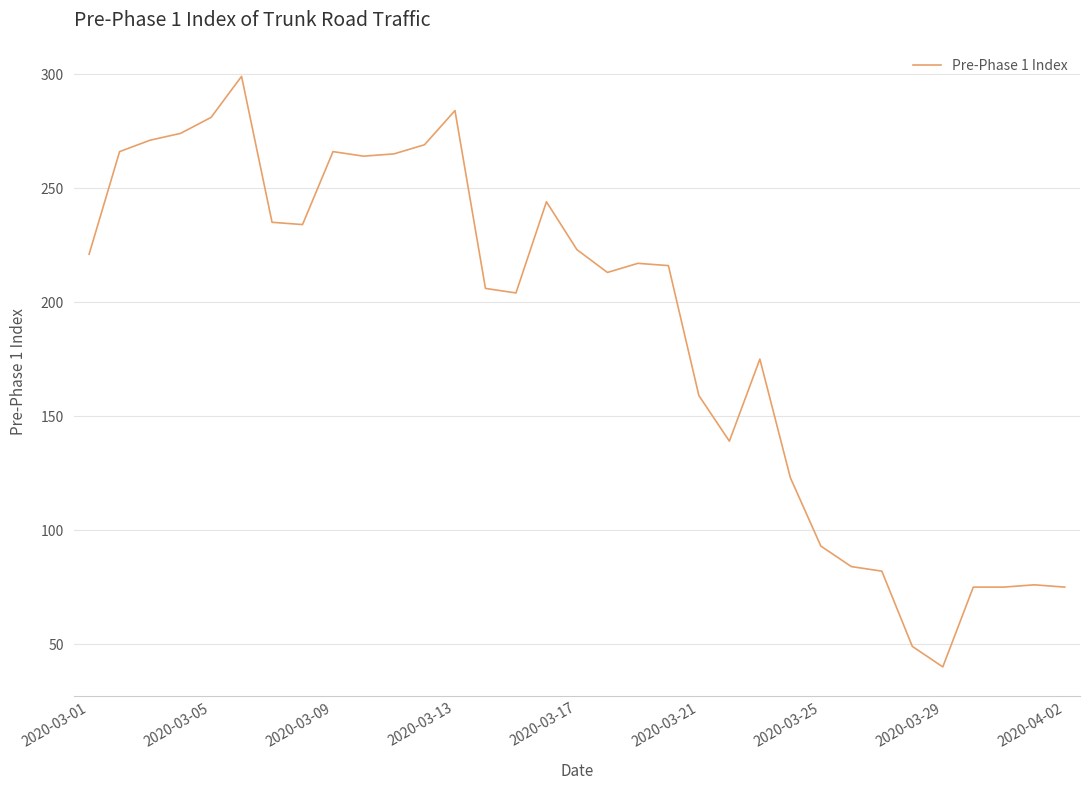

What is the minimum value shown in the chart?

40